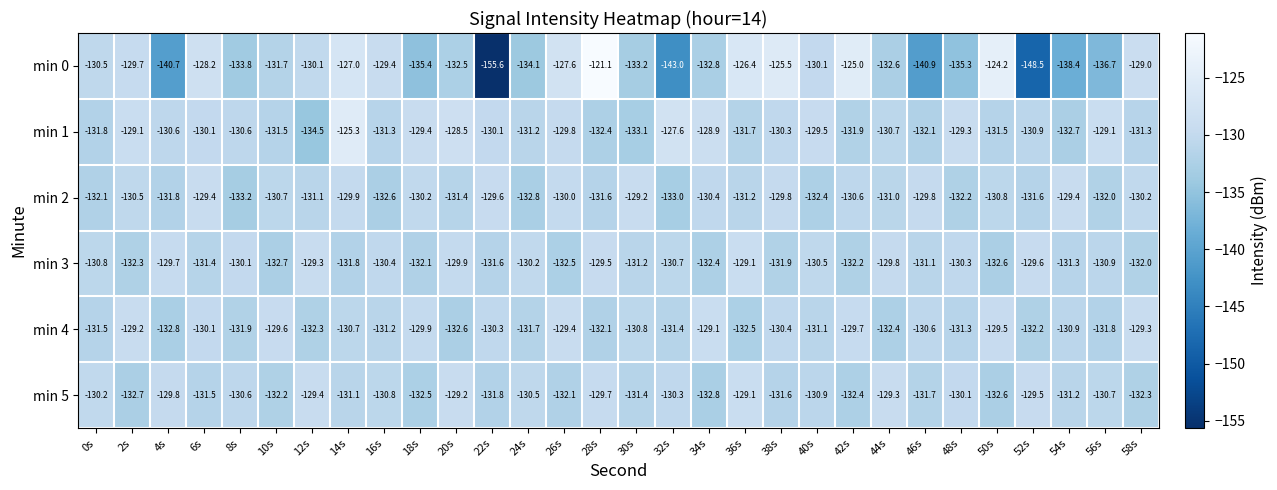

Rank the series at 30s from lowest to highest value.

min 0, min 1, min 5, min 3, min 4, min 2